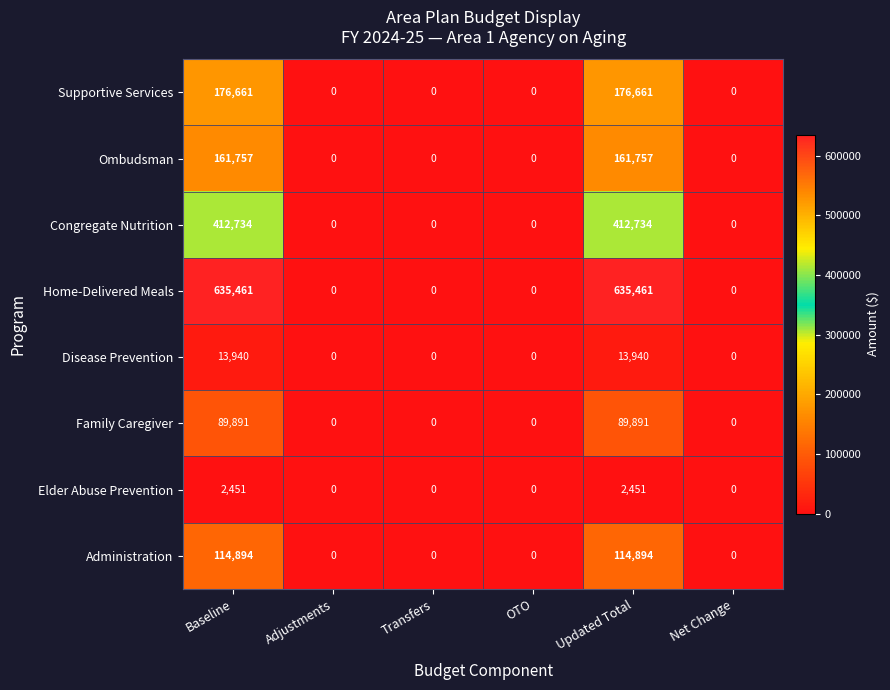

What is the difference between the Disease Prevention values at Updated Total and Adjustments?

13940